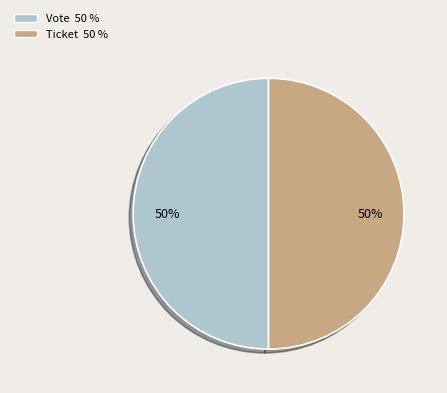

Do Ticket 50 % and Vote 50 % together represent more than half of the pie?

Yes